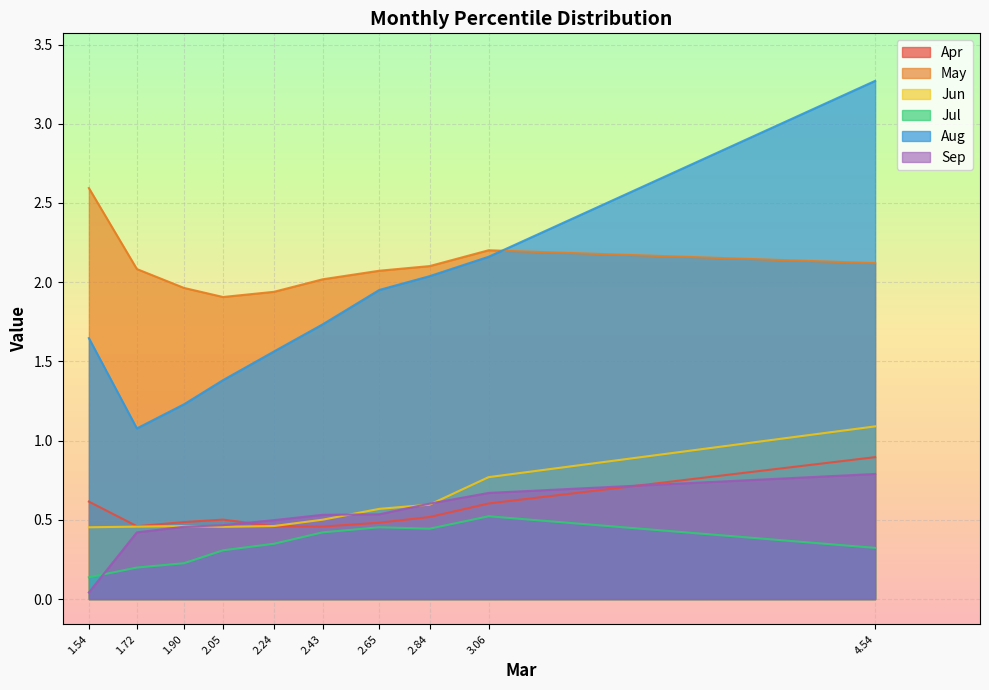

How many series are shown in this chart?

6